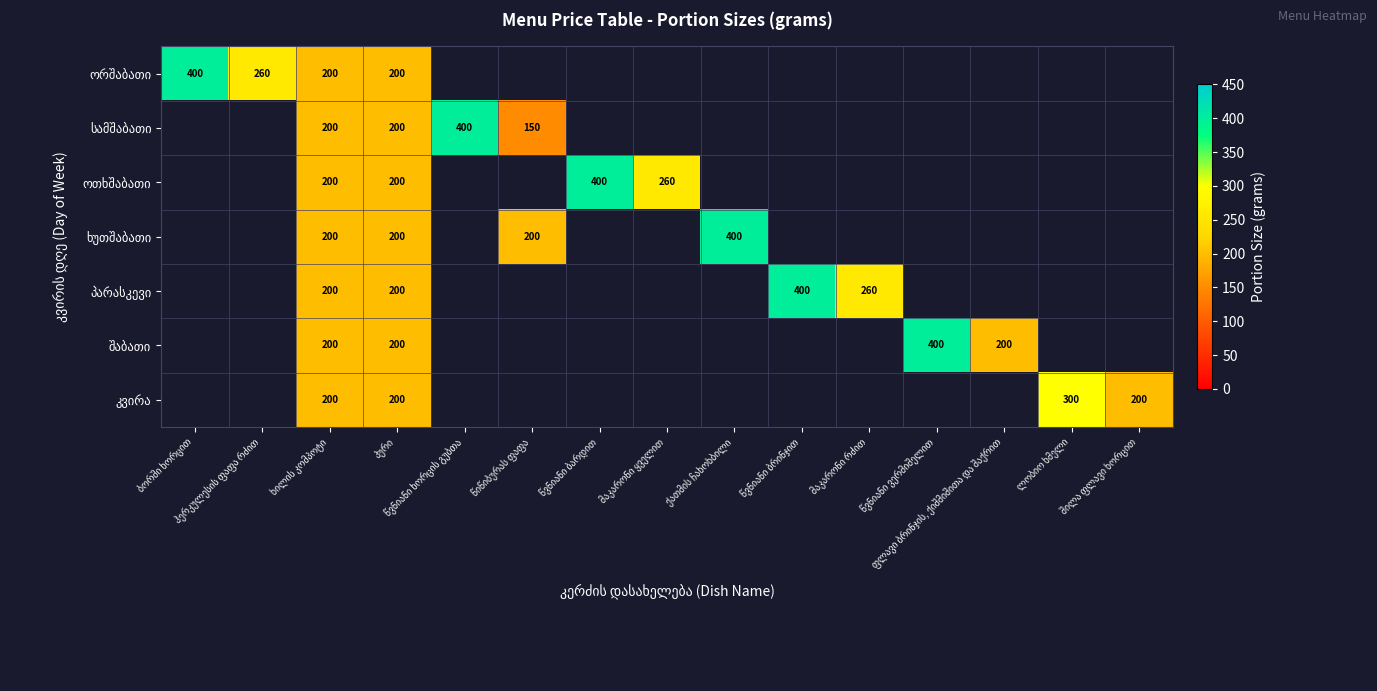

What is the maximum value shown in the chart?

400.0